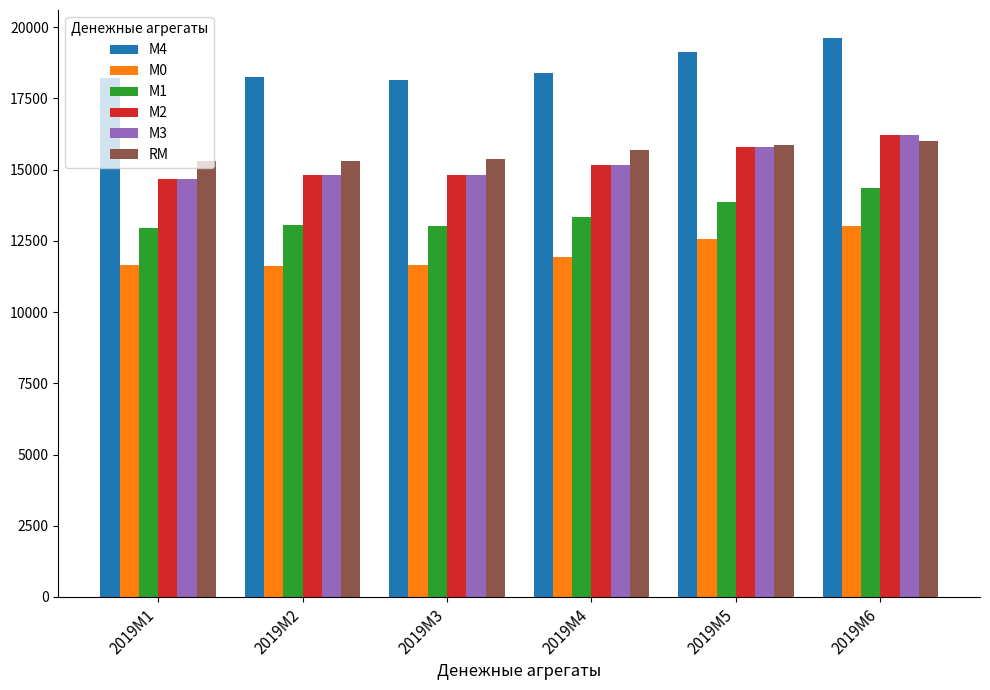

What are all the series names shown in the legend?

M4, M0, M1, M2, M3, RM